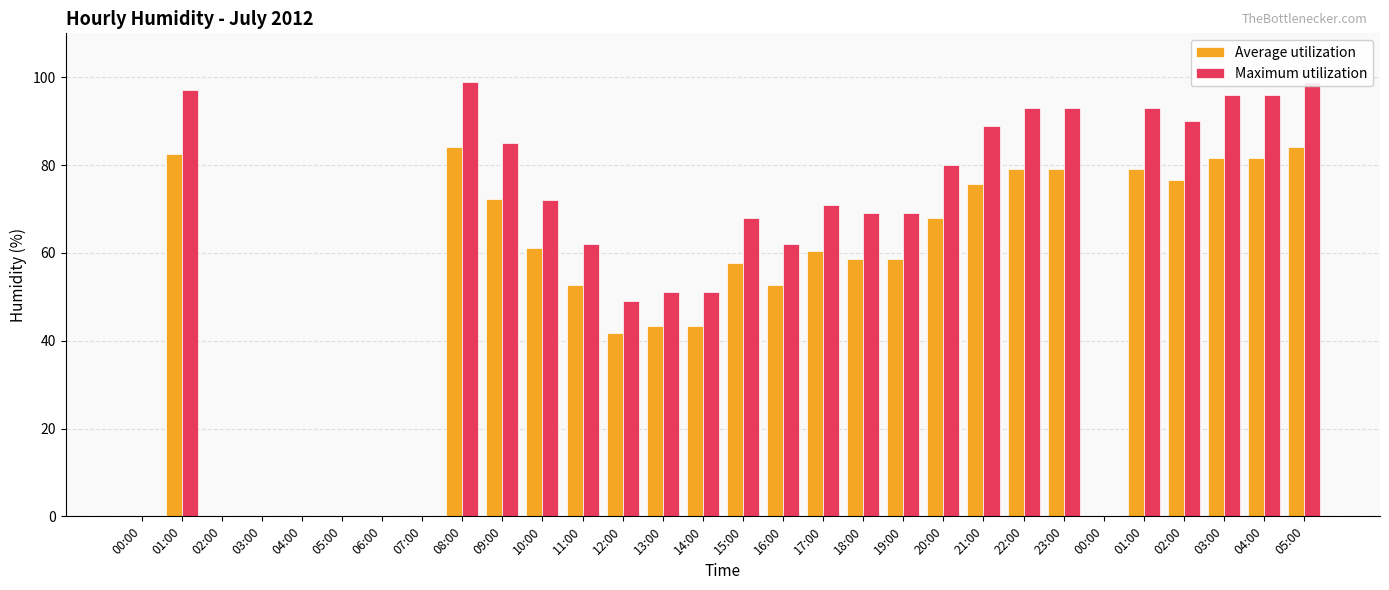

Reading right to left, transcribe all the data shown in this chart.

Average utilization: 84.1	81.6	81.6	76.5	79.0	0.0	79.0	79.0	75.6	68.0	58.6	58.6	60.4	52.7	57.8	43.4	43.4	41.6	52.7	61.2	72.2	84.1	0.0	0.0	0.0	0.0	0.0	0.0	82.5	0.0
Maximum utilization: 99.0	96.0	96.0	90.0	93.0	0.0	93.0	93.0	89.0	80.0	69.0	69.0	71.0	62.0	68.0	51.0	51.0	49.0	62.0	72.0	85.0	99.0	0.0	0.0	0.0	0.0	0.0	0.0	97.0	0.0